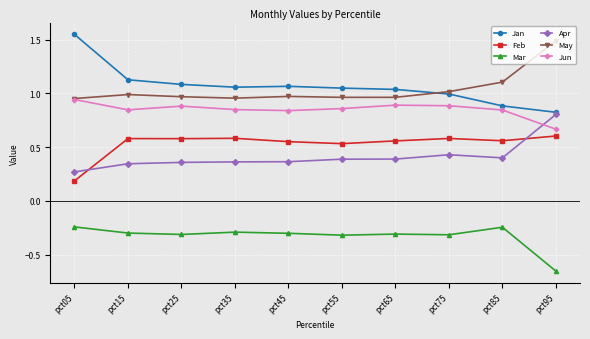

The value of Feb at pct65 is 1.0. True or false?

False